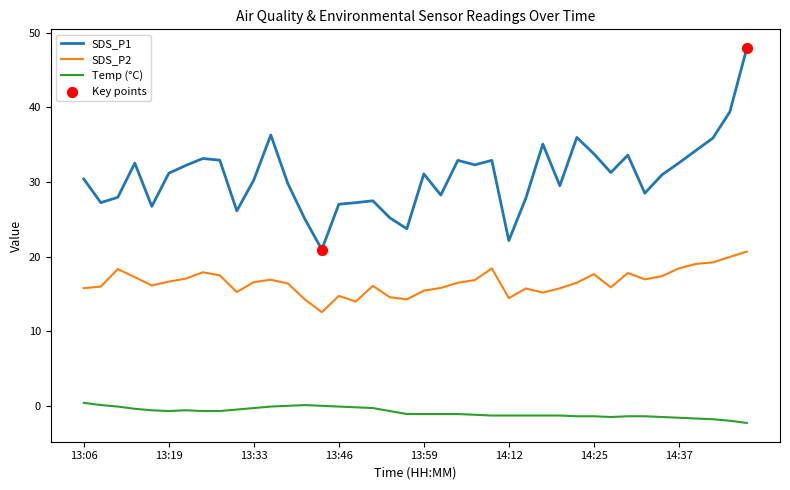

At how many categories does at least one series exceed 3?

40